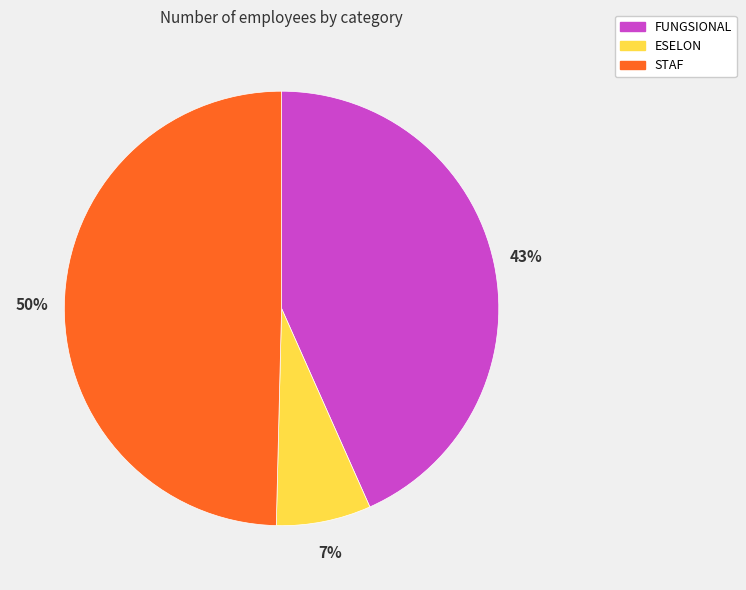

Combined, do FUNGSIONAL and STAF account for over 50%?

Yes